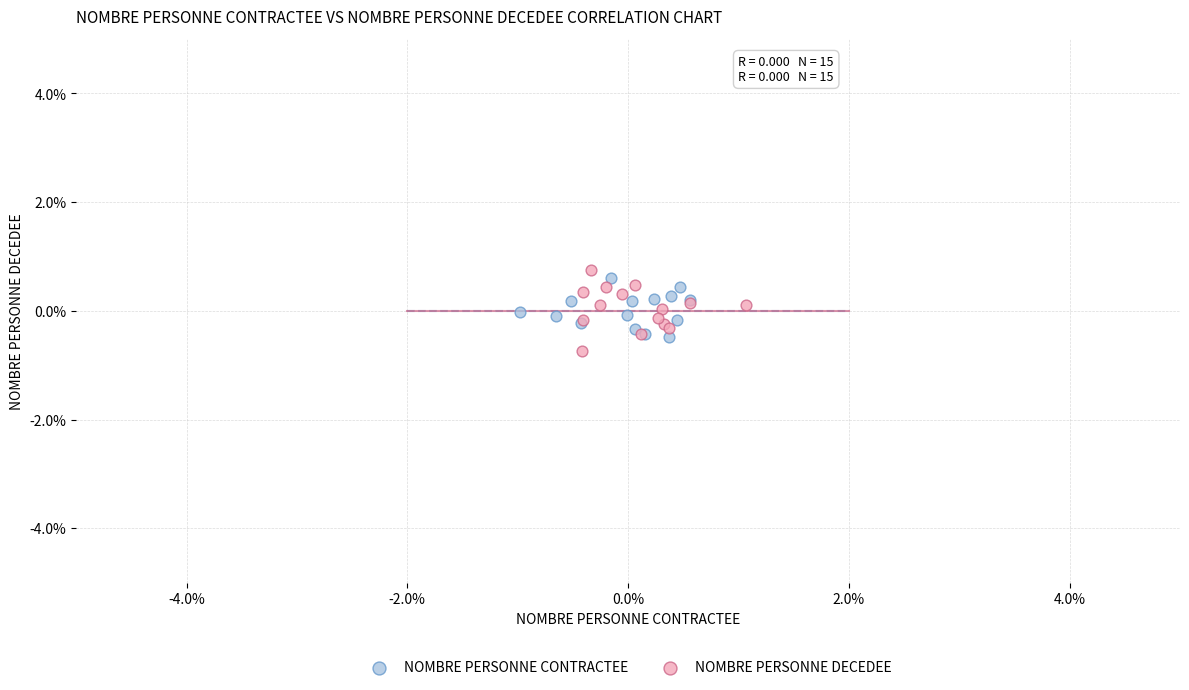

Which series has the widest spread of Y values?

NOMBRE PERSONNE DECEDEE